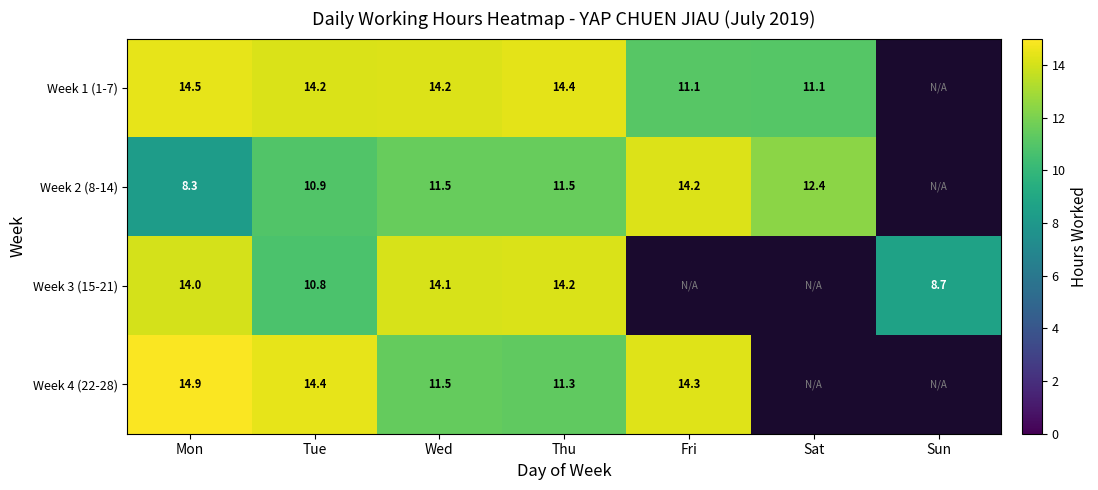

At how many categories does at least one series exceed 13?

5